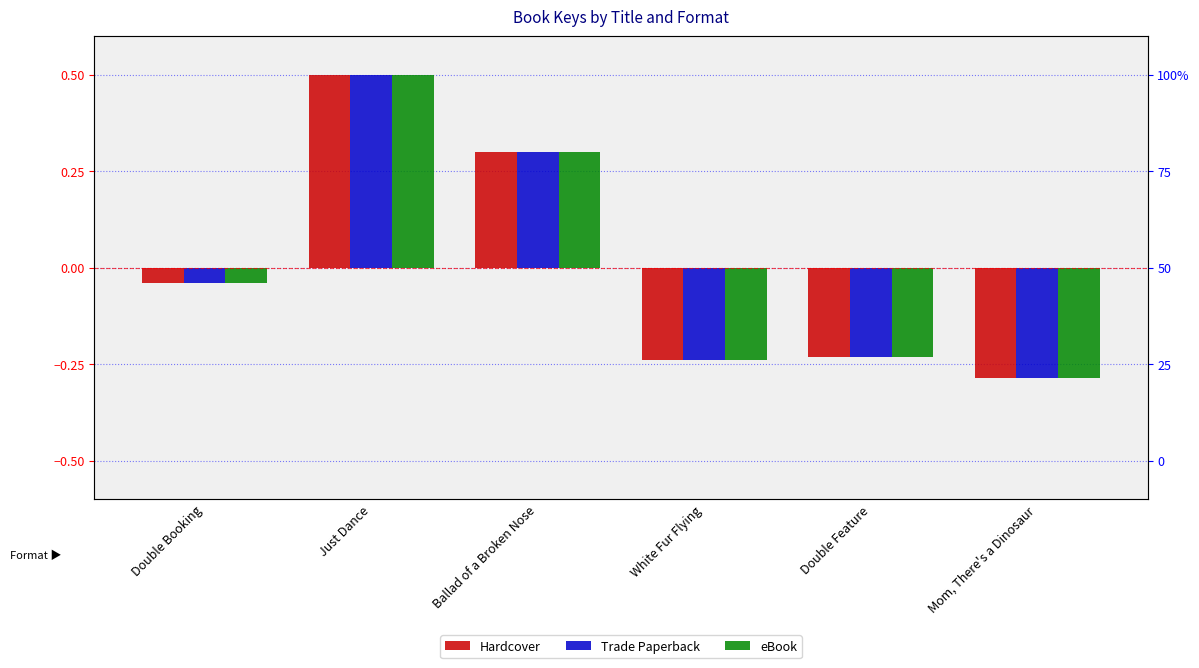

What is the difference between the maximum and minimum values in the Hardcover series?

0.8